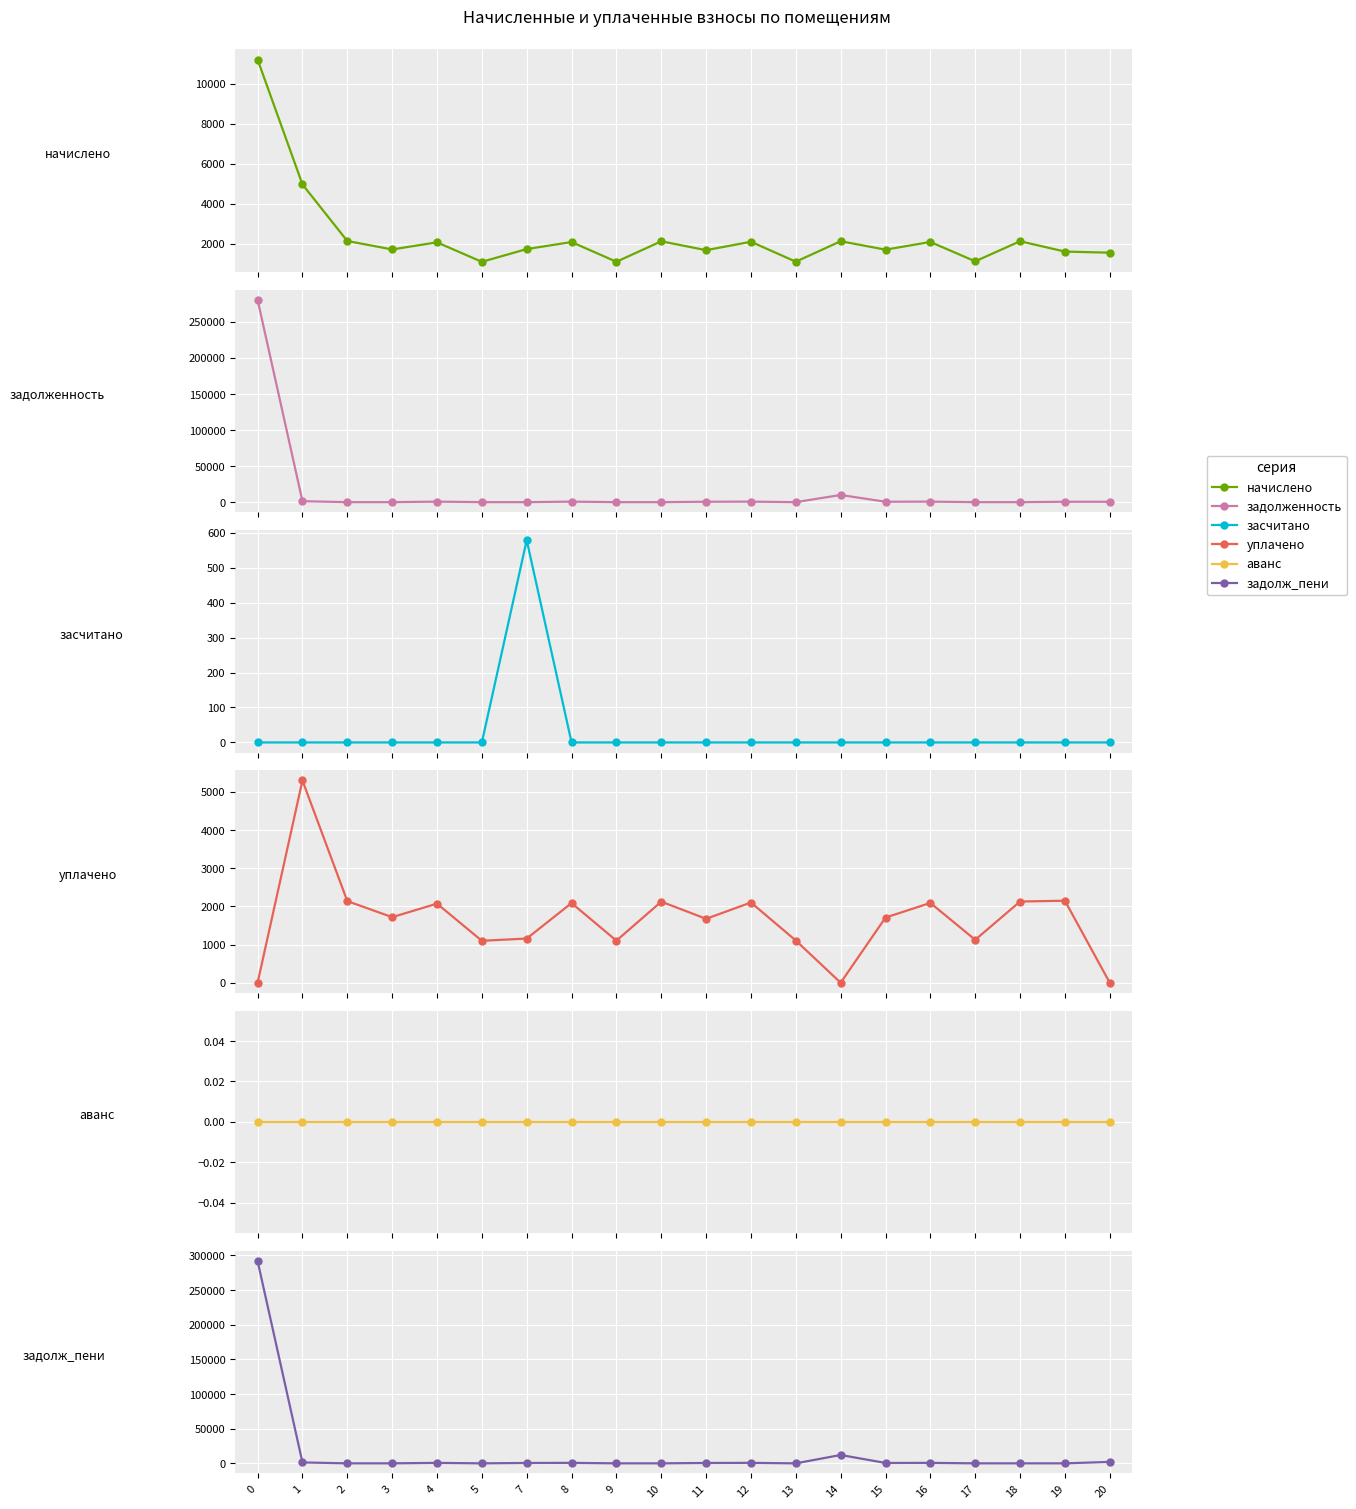

Is it true that задолженность equals 0.0 at 7?

True